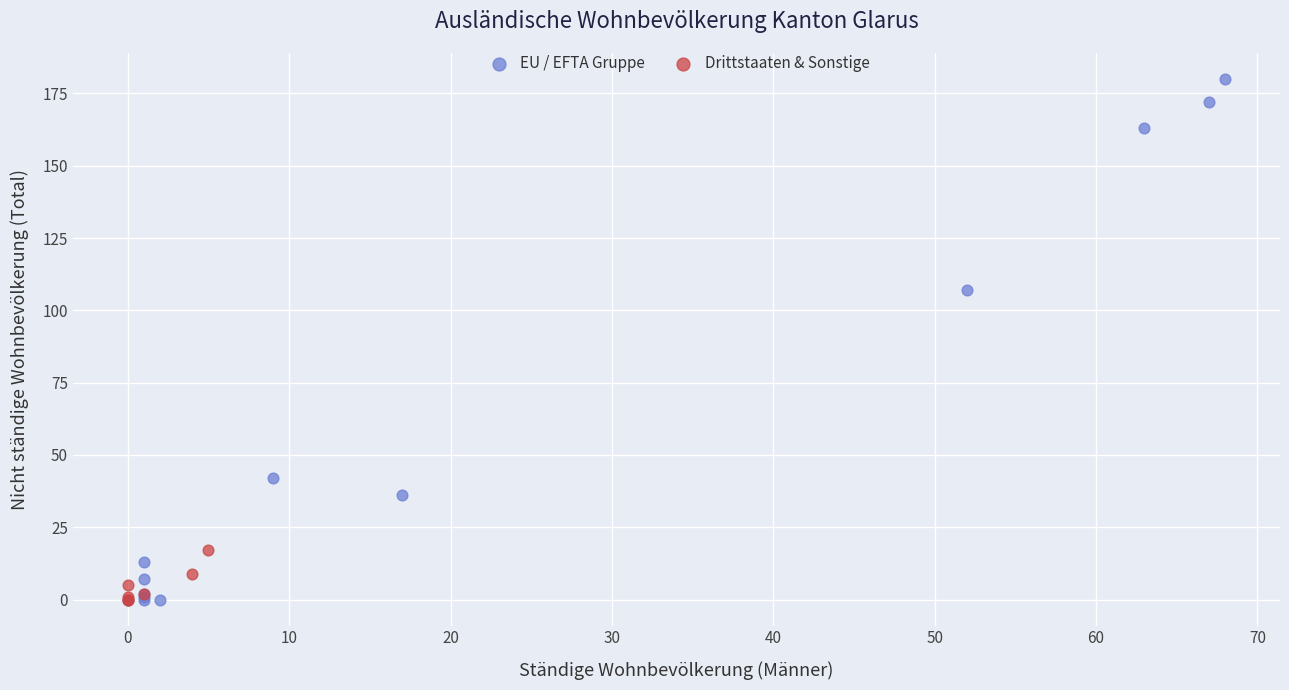

Which series contains the highest Y value?

EU / EFTA Gruppe